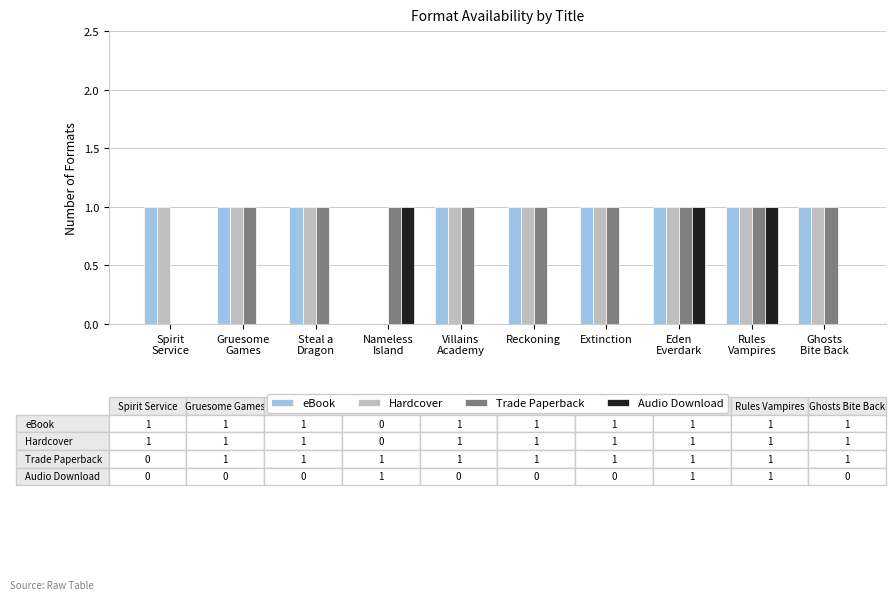

What is the highest value of the Audio Download series?

1